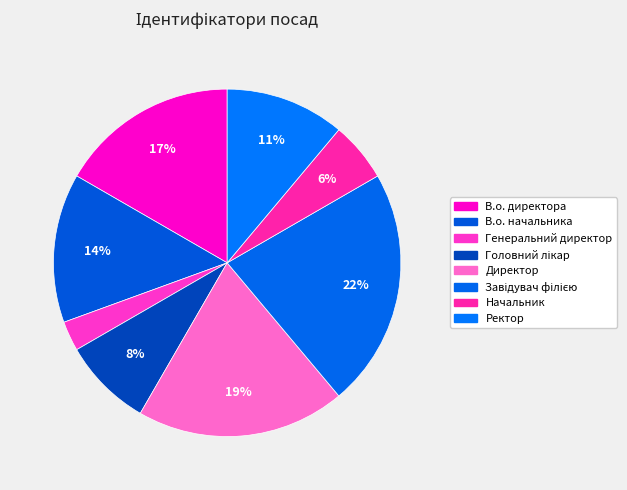

How many segments does this pie chart have?

8